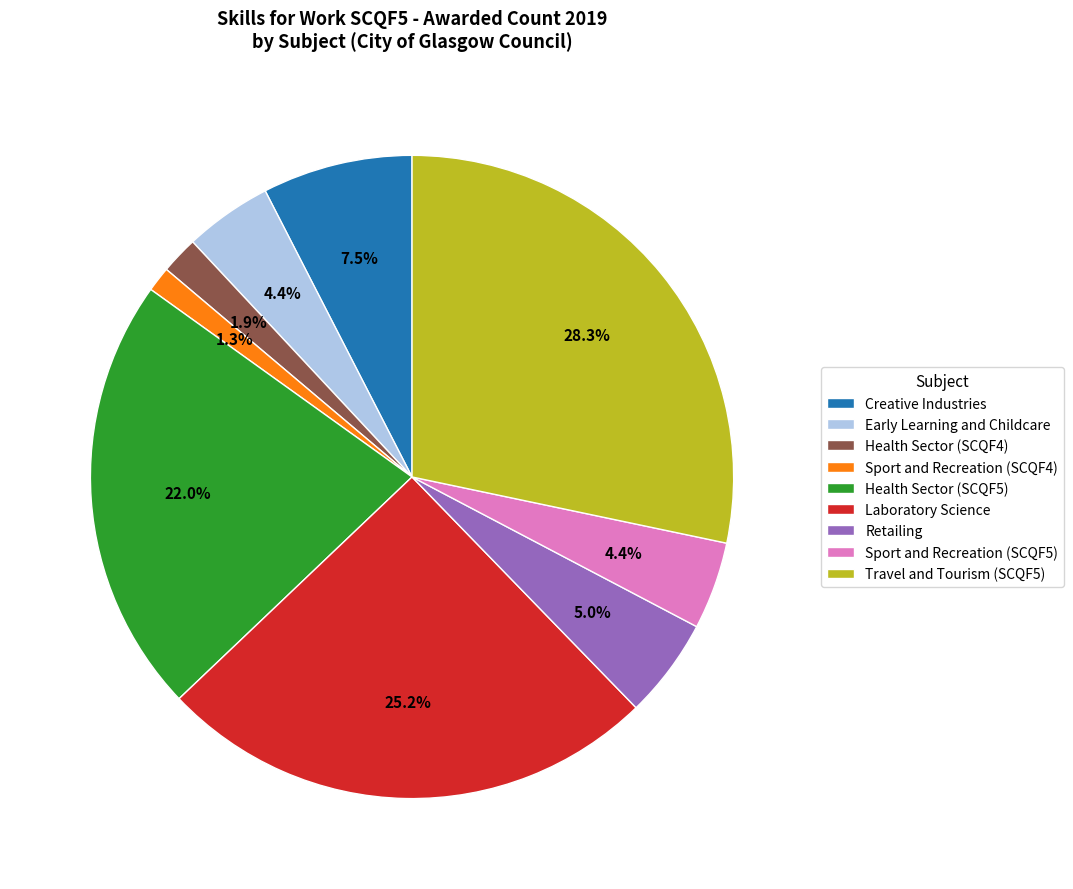

To the nearest percent, what percentage of the pie is Health Sector (SCQF5)?

22%